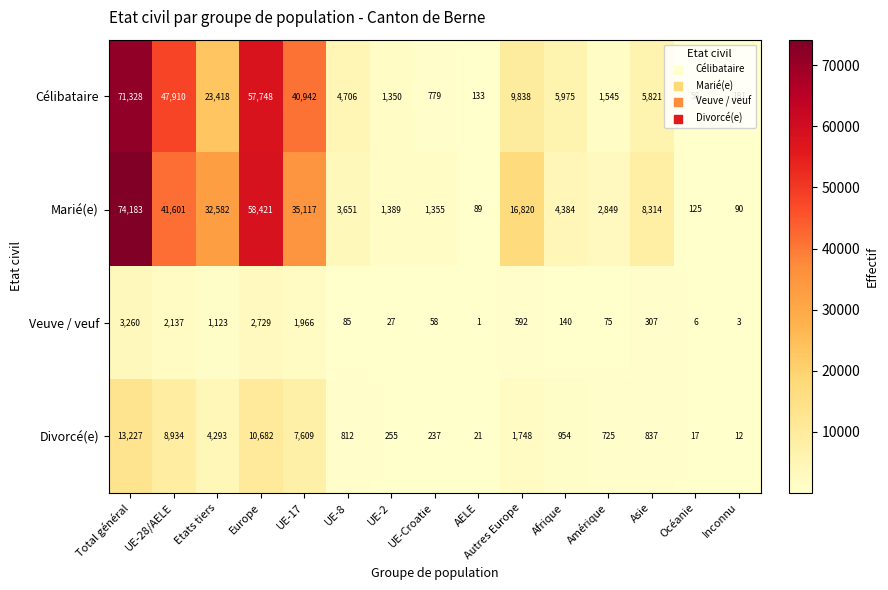

Where is Marié(e) nearest to the value 37136?

UE-17